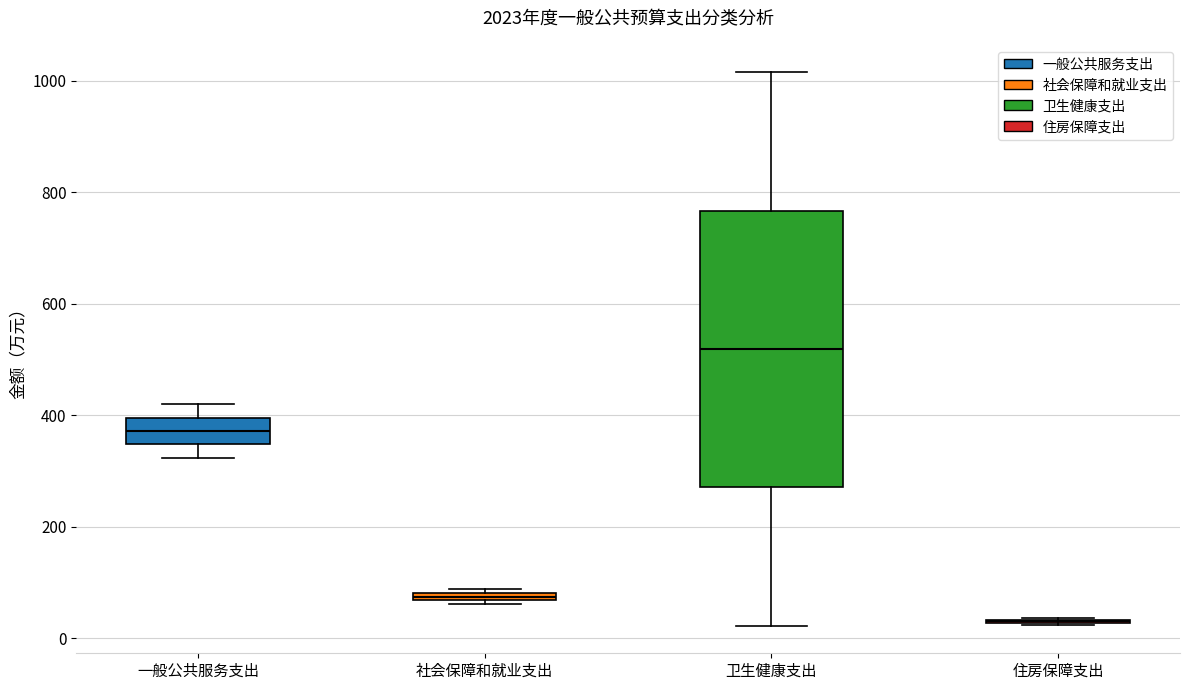

Which box is the tallest, from its lower edge to its upper edge?

卫生健康支出